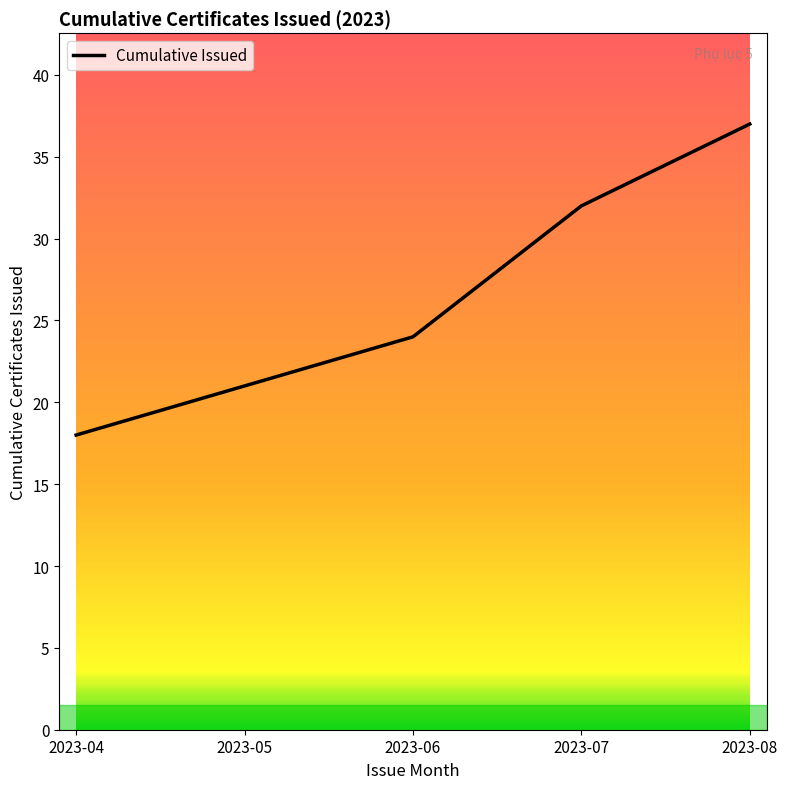

Rank the categories by value from highest to lowest.

2023-08, 2023-07, 2023-06, 2023-05, 2023-04